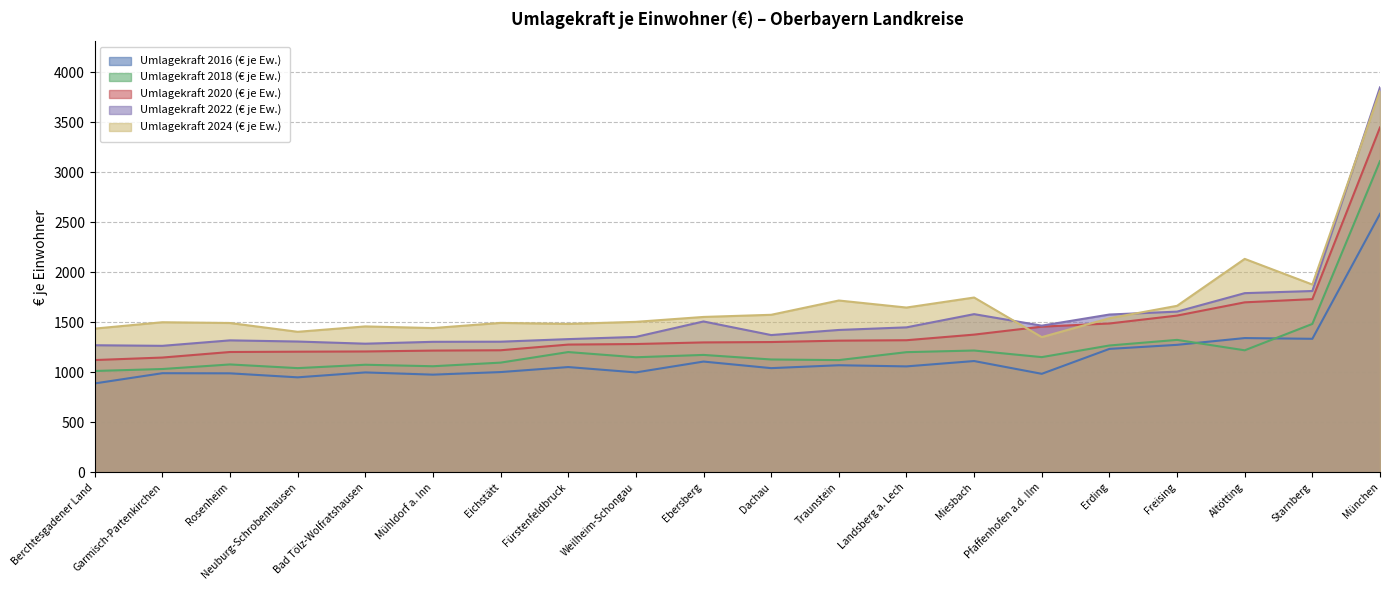

How many lines are shown in the chart?

5